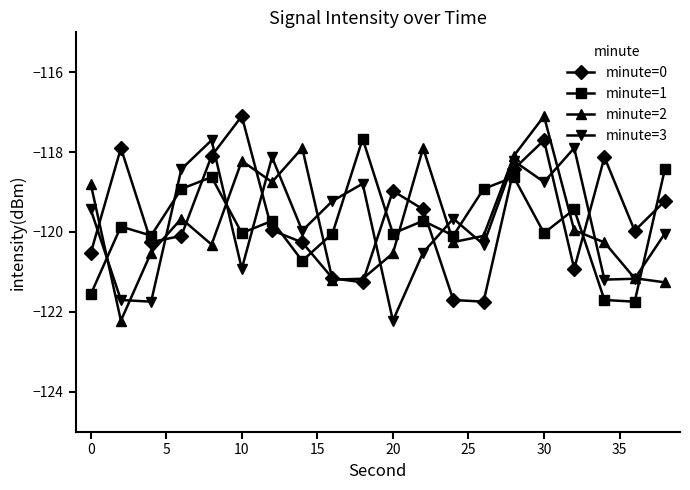

What is the maximum value for minute=0?

-117.1